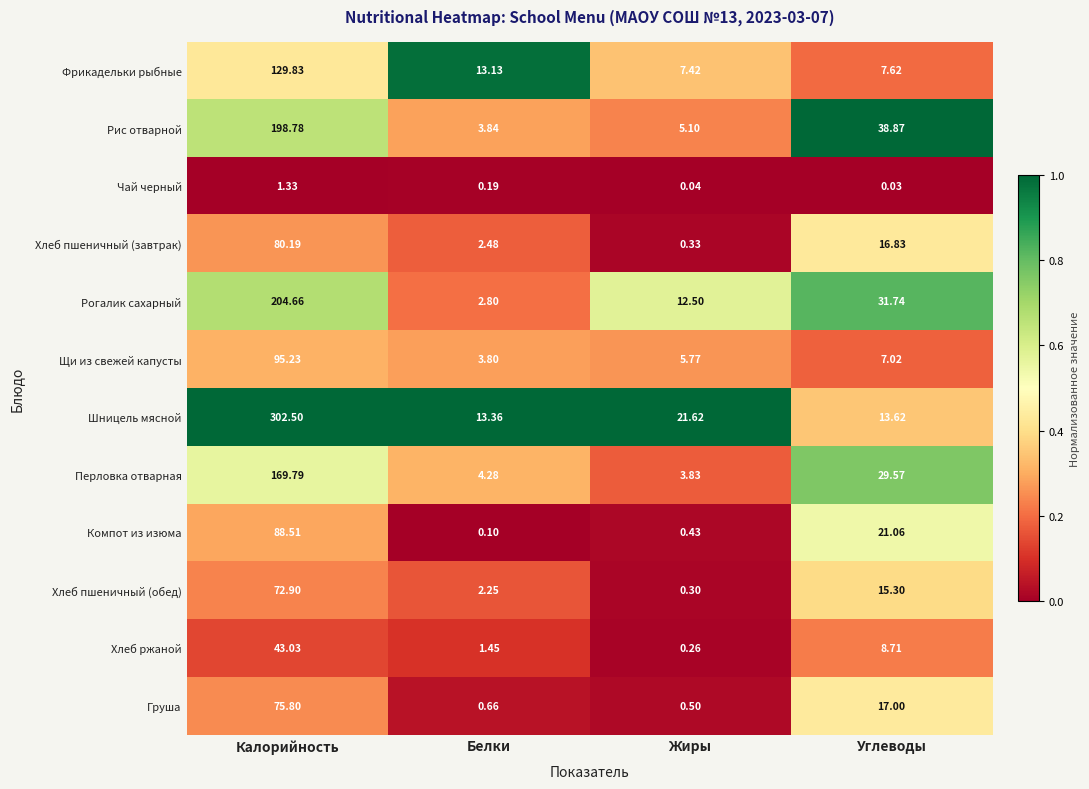

Which label corresponds to the smallest value in the chart?

Углеводы